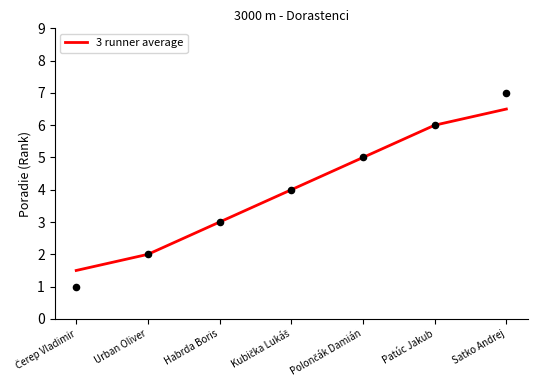

Which has a higher value, Čerep Vladimir or Habrda Boris?

Habrda Boris